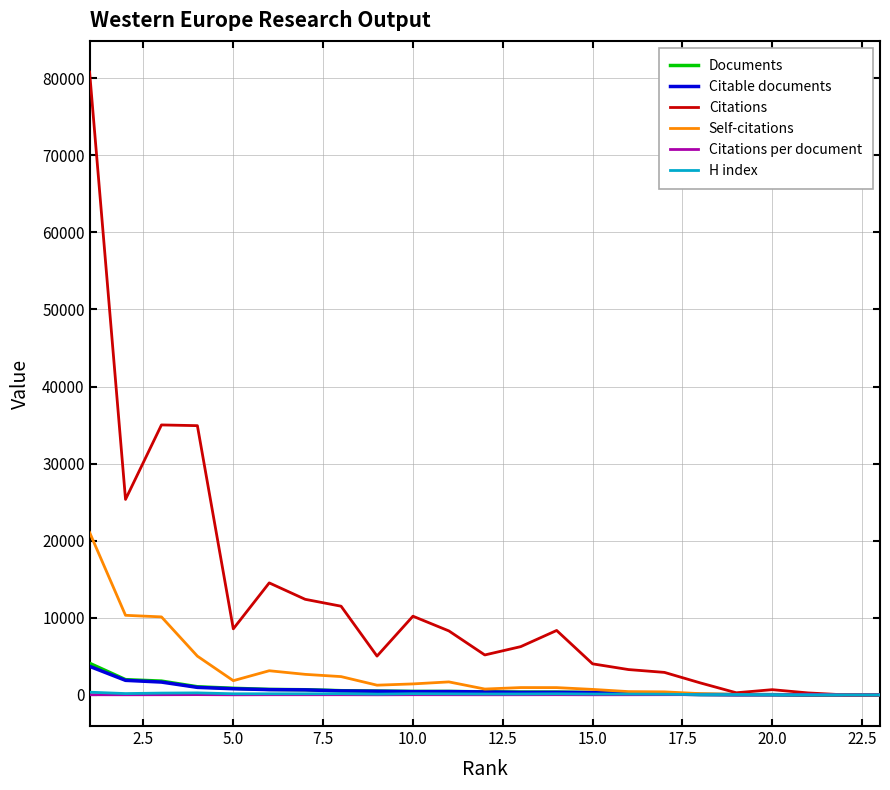

What is the greatest value displayed?

80808.0